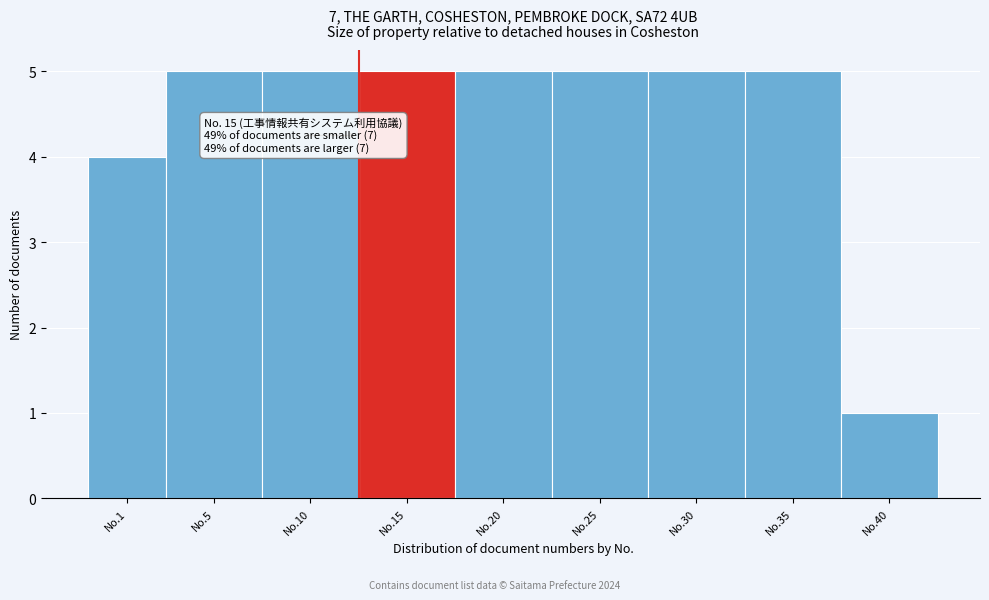

Reading right to left, what are all the values shown in this chart?

No.40=1	No.35=5	No.30=5	No.25=5	No.20=5	No.15=5	No.10=5	No.5=5	No.1=4